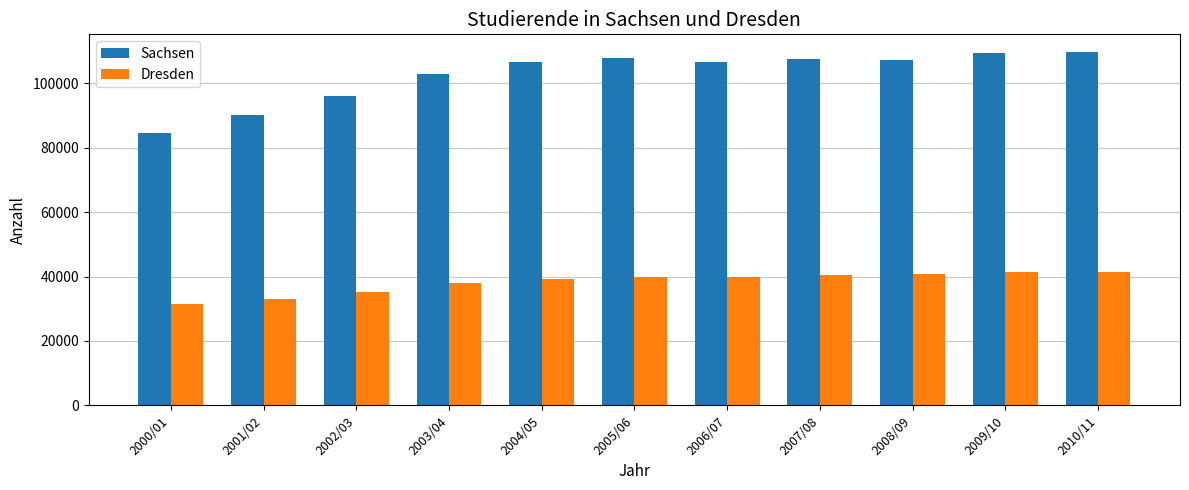

What is the sum of the Sachsen values at 2009/10 and 2008/09?

216718